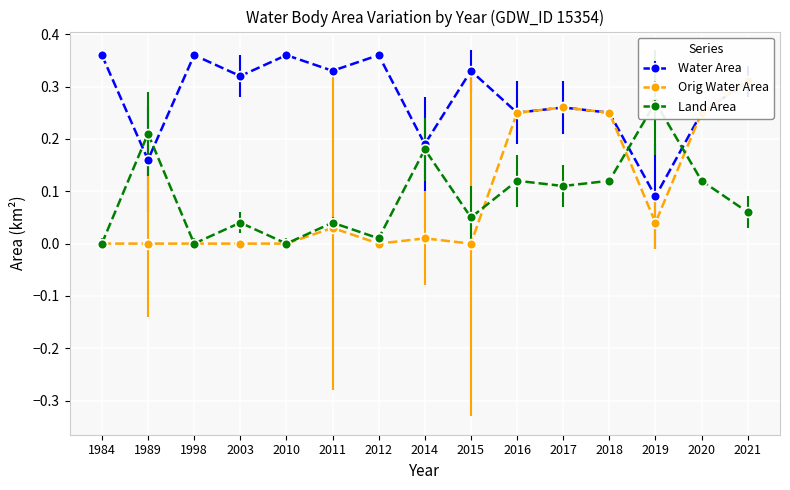

What is the value of the waterArea point at the 7th from the left?

0.4